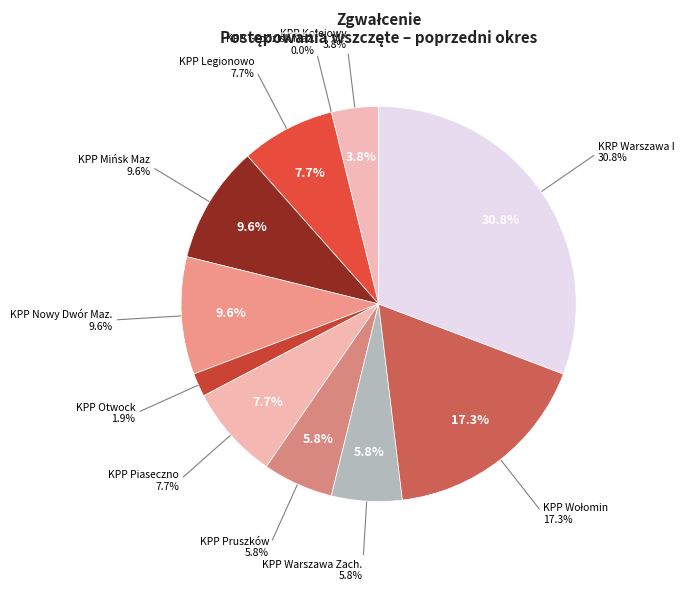

To the nearest percent, what portion does KPP Legionowo represent?

8%